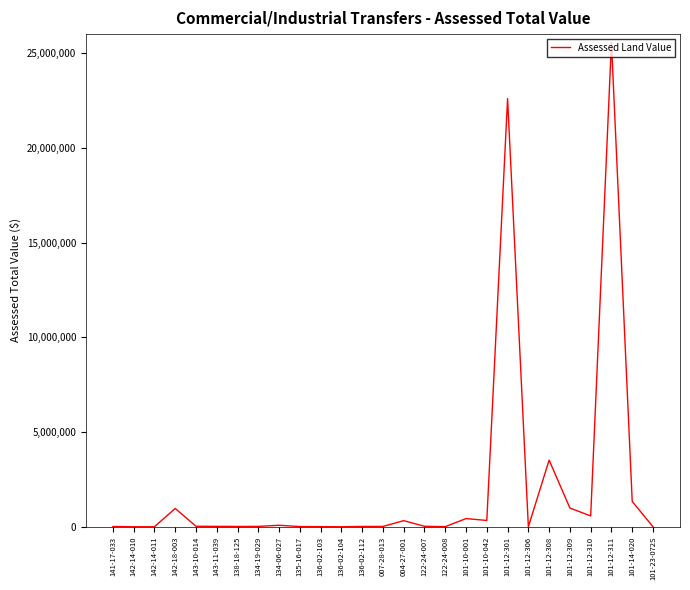

What is the greatest value displayed?

25568800